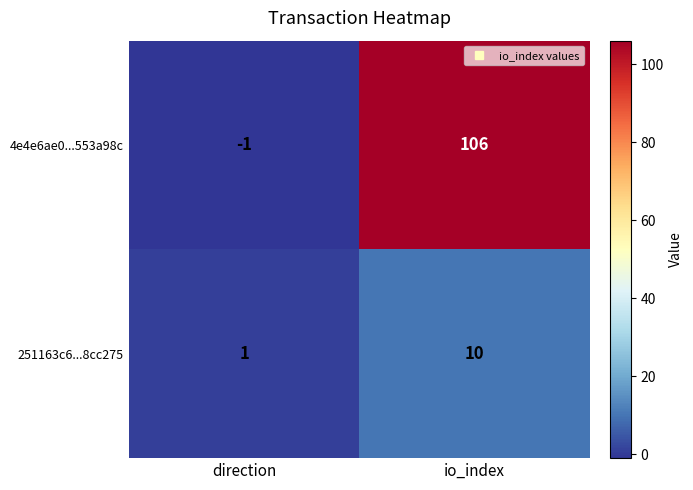

Rank the series at direction from highest to lowest value.

251163c6...8cc275, 4e4e6ae0...553a98c